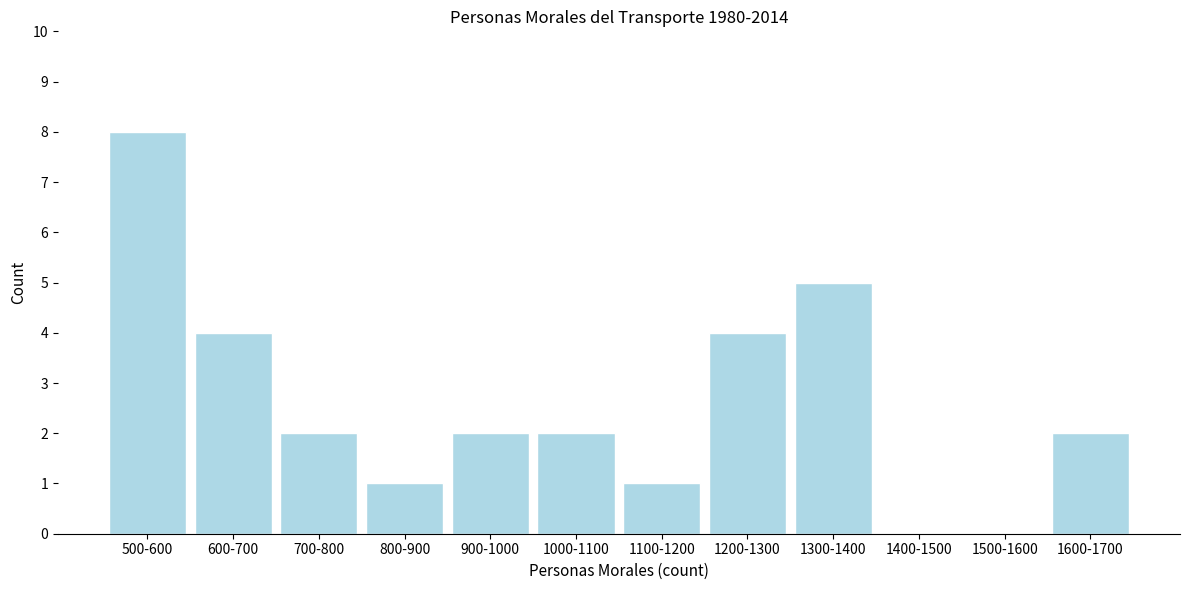

Reading left to right, list all the values displayed in this chart.

500-600=8	600-700=4	700-800=2	800-900=1	900-1000=2	1000-1100=2	1100-1200=1	1200-1300=4	1300-1400=5	1400-1500=0	1500-1600=0	1600-1700=2